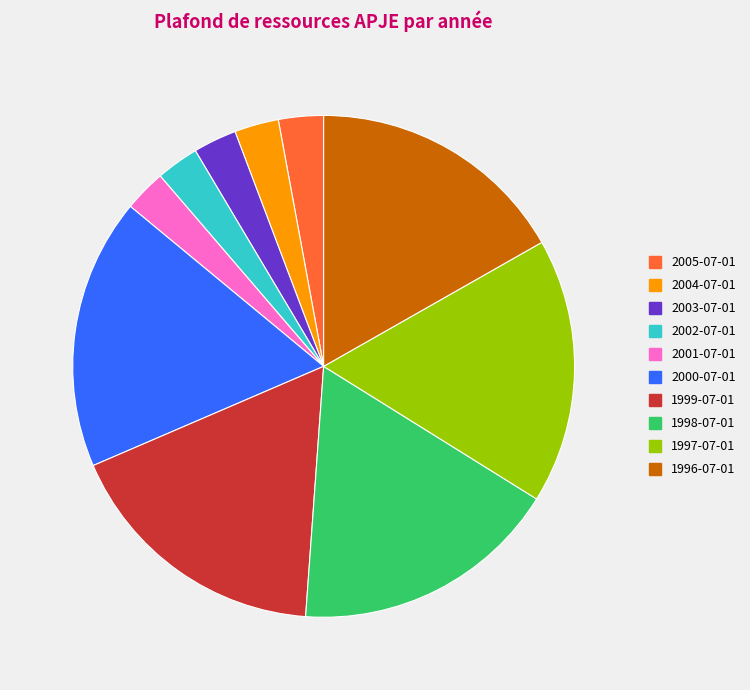

What is the ratio of the value at 1999-07-01 to the value at 2002-07-01?

6.3